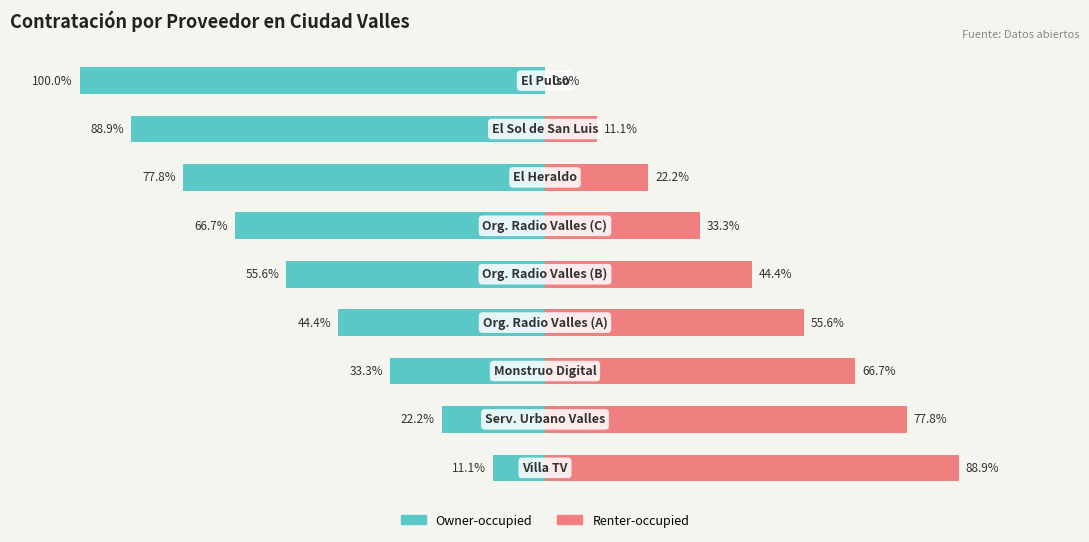

Which series has the widest spread of values?

Owner-occupied